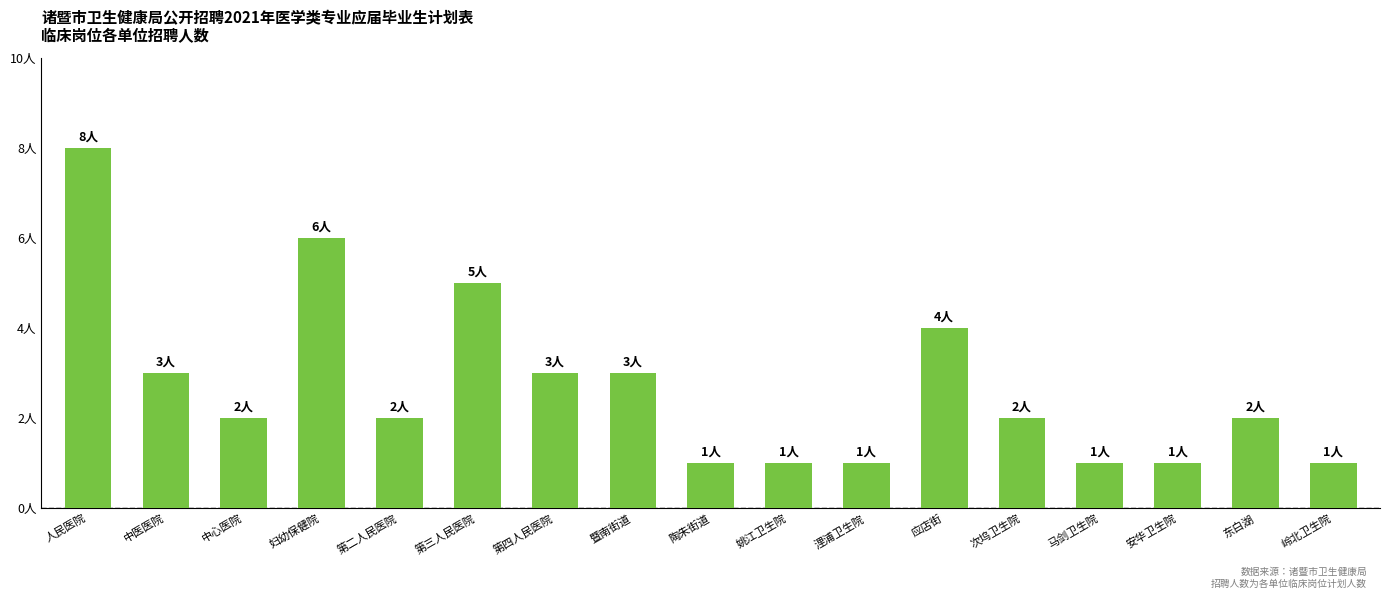

Reading left to right, extract all data points from this chart.

8	3	2	6	2	5	3	3	1	1	1	4	2	1	1	2	1